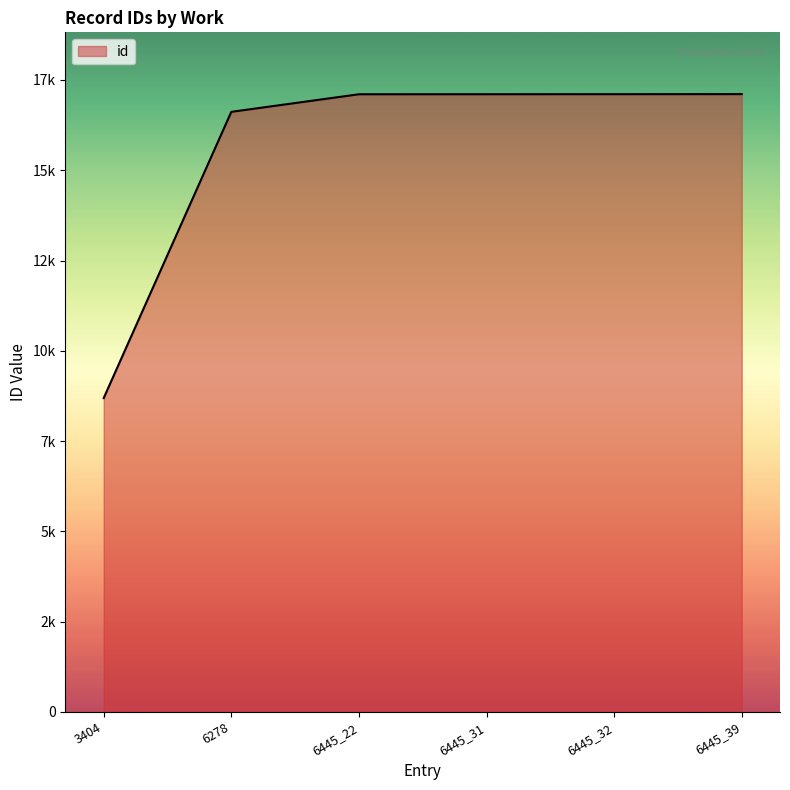

Reading left to right, what are all the values shown in this chart?

8692	16618	17105	17106	17107	17109